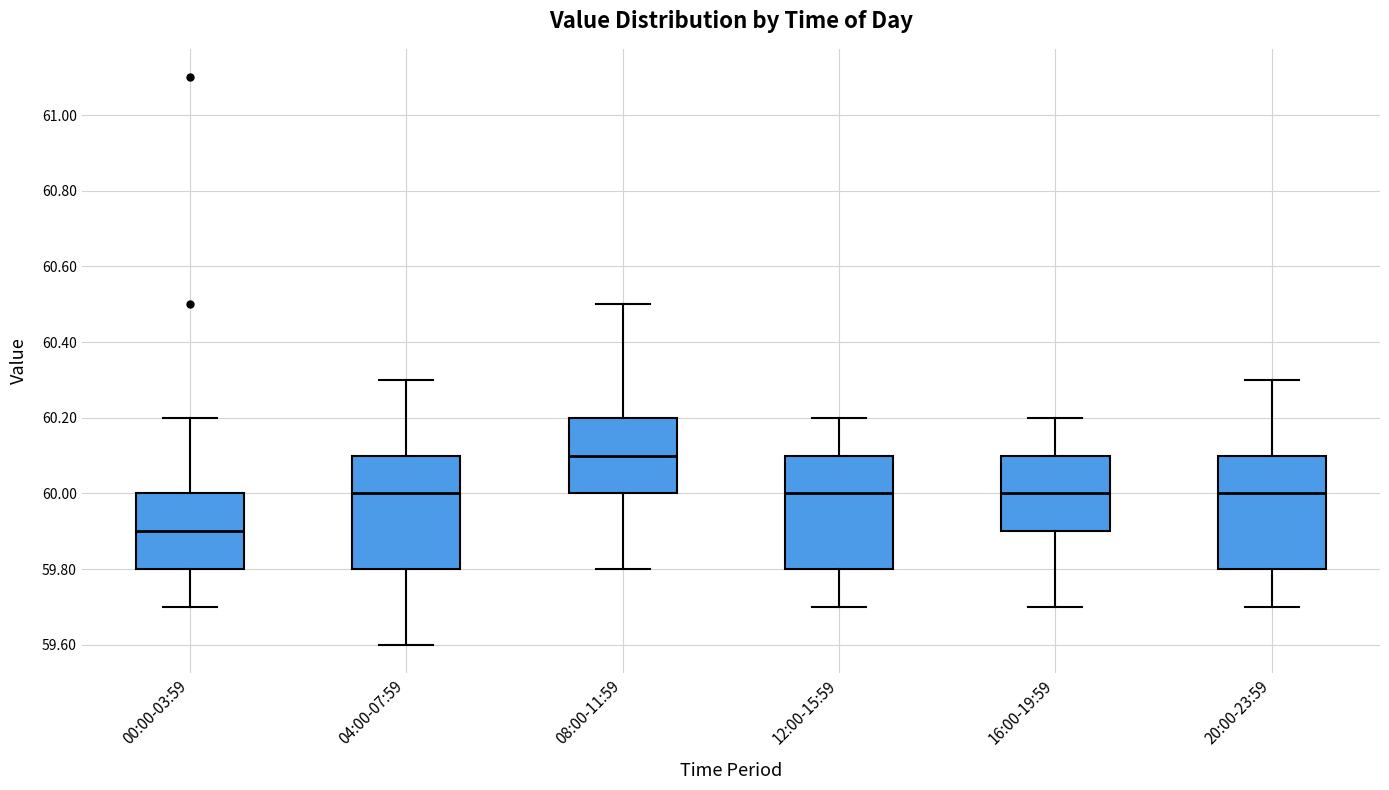

Where does the upper whisker of the box for 12:00-15:59 end on the y-axis? The values are not printed on the chart, so give them approximately, as read against the axis.

60.2